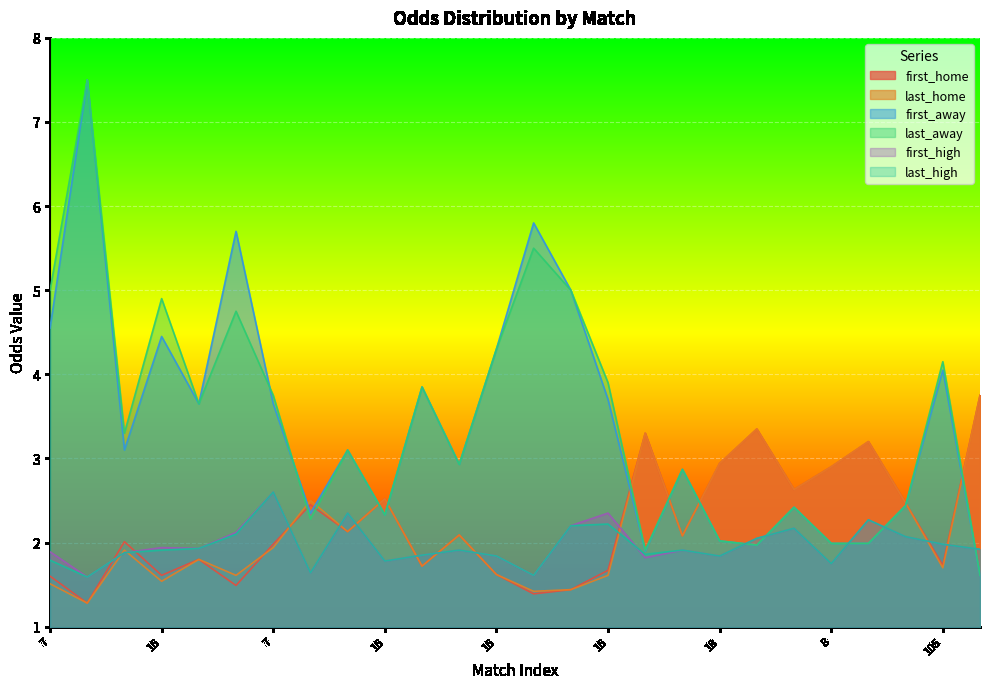

Rank the series by their maximum value, from lowest to highest.

first_high, last_high, first_home, last_home, first_away, last_away